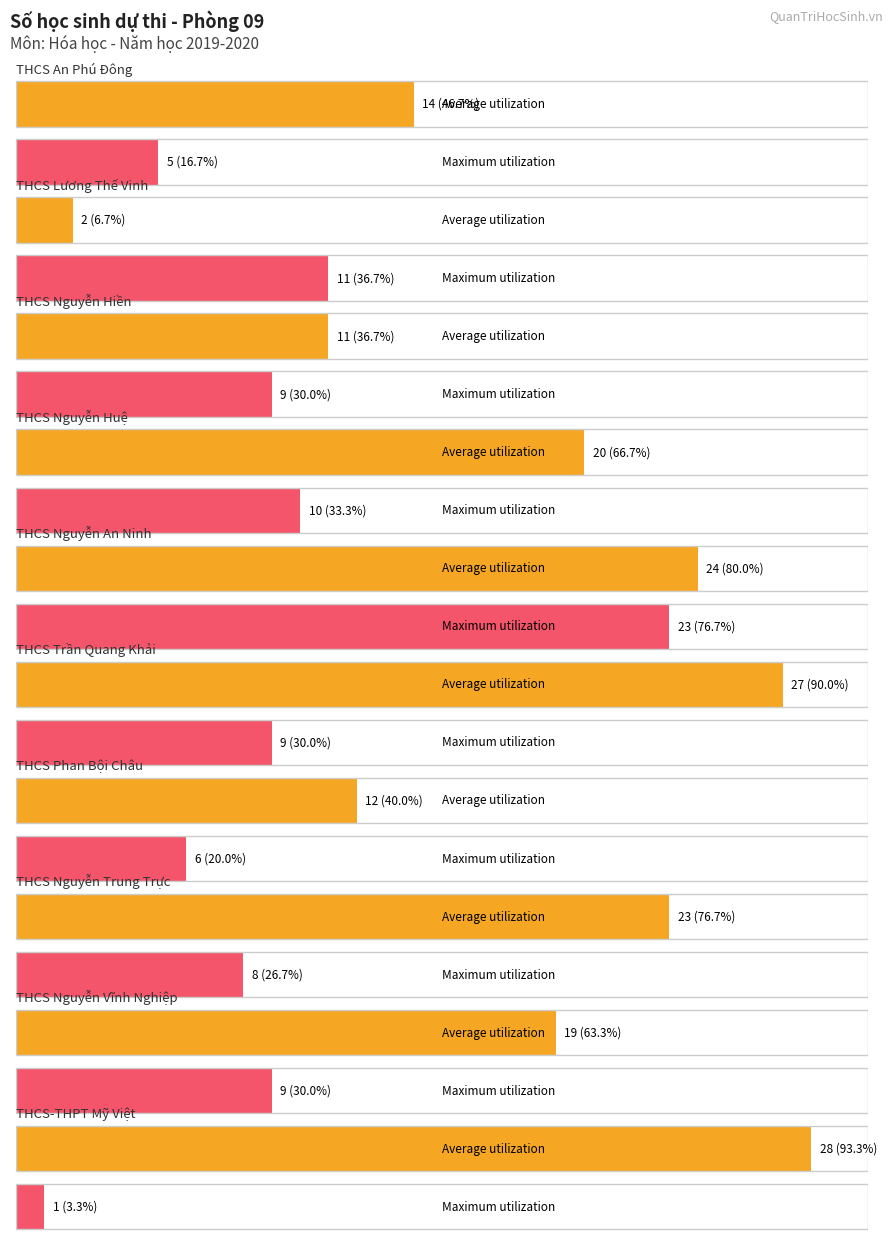

Which series has the largest total across all categories?

Average utilization